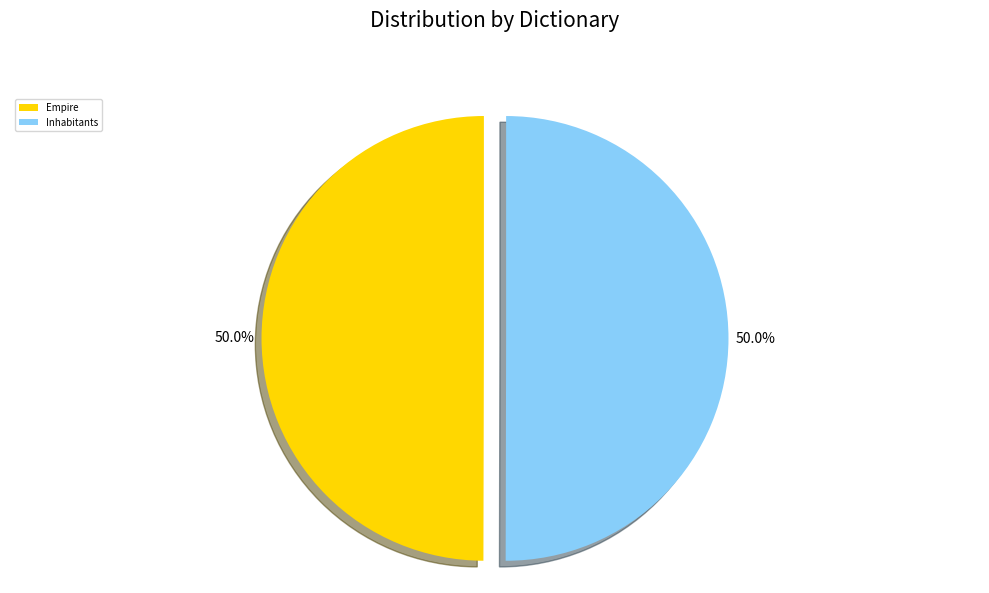

Combined, what portion of the pie is Empire and Inhabitants?

100.0%